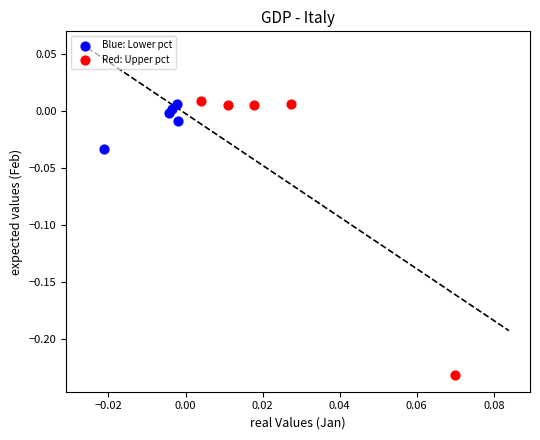

Which series contains the lowest Y value?

Red: Upper pct